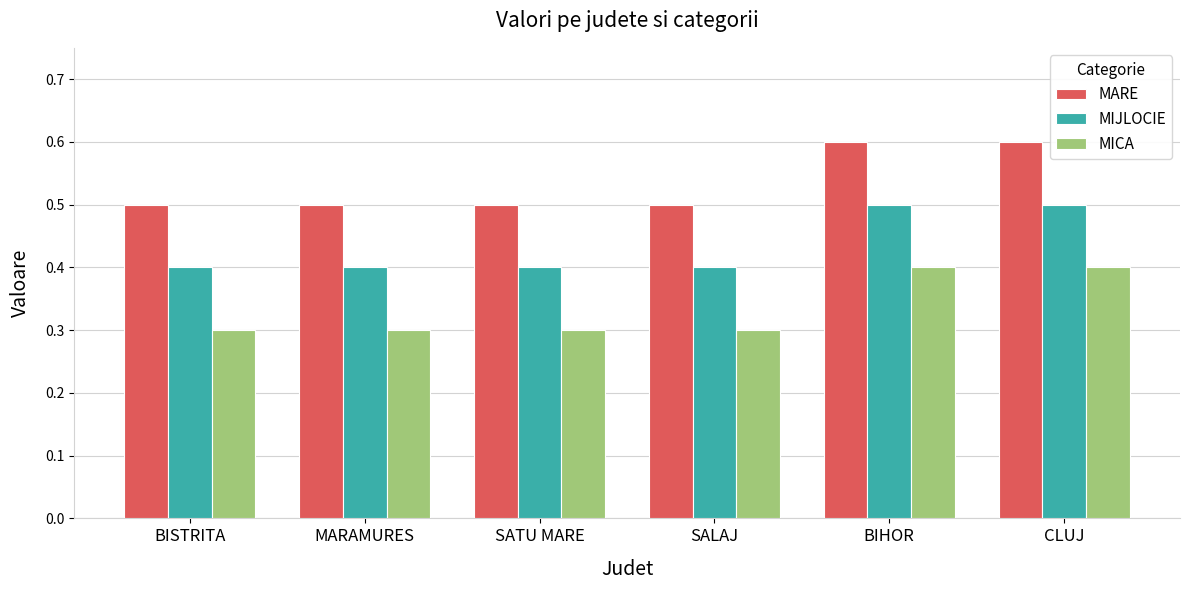

Which series has the largest total across all categories?

MARE